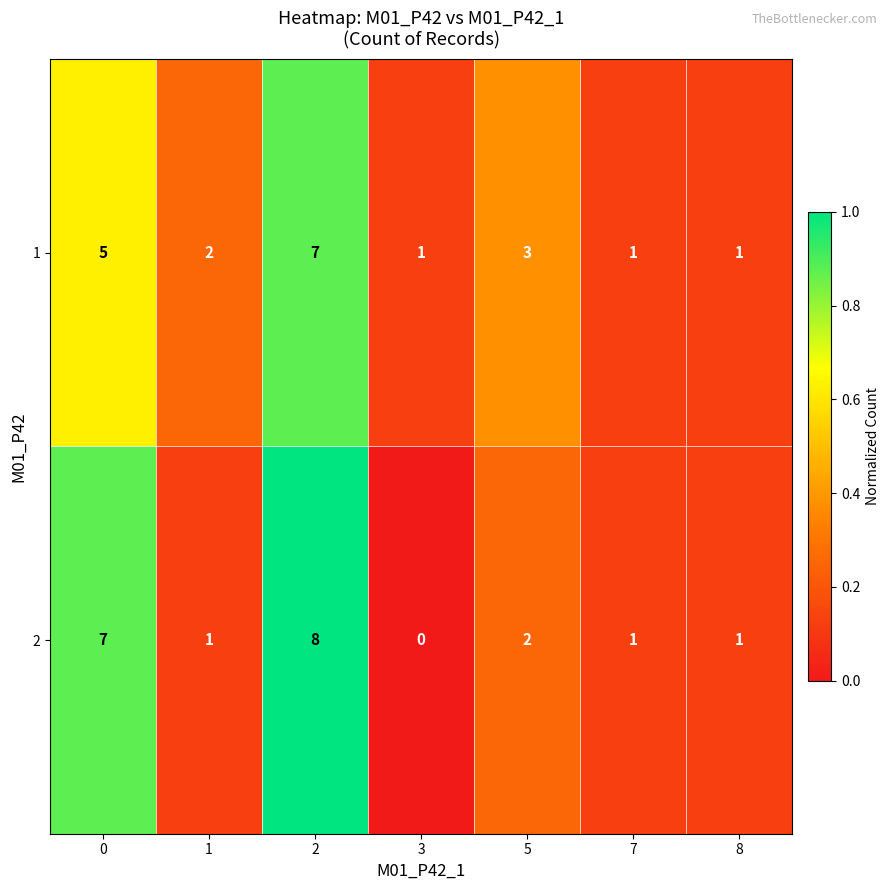

What is the maximum value shown in the chart?

1.0